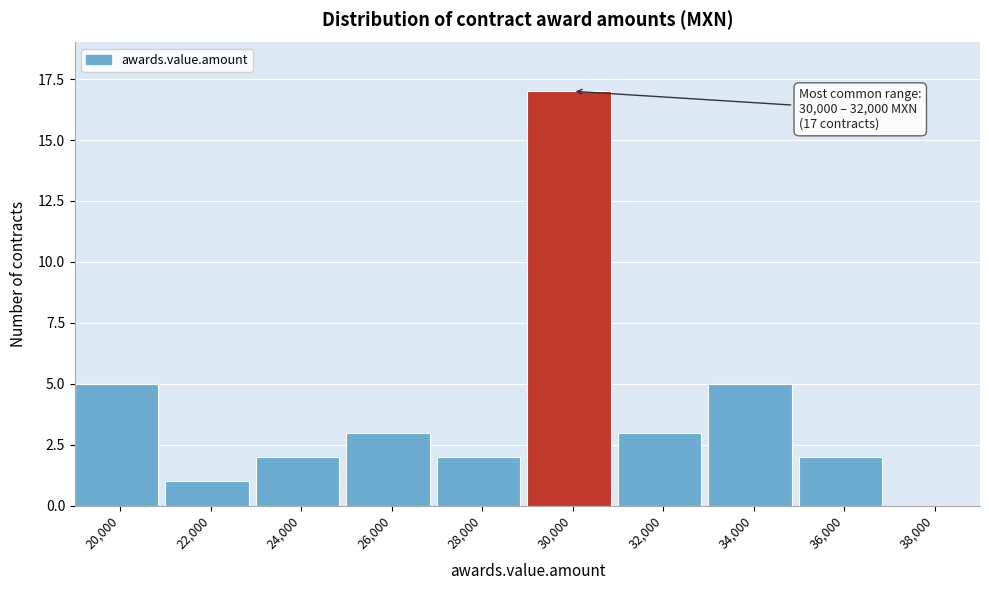

Reading left to right, list all the values displayed in this chart.

20,000=5	22,000=1	24,000=2	26,000=3	28,000=2	30,000=17	32,000=3	34,000=5	36,000=2	38,000=0